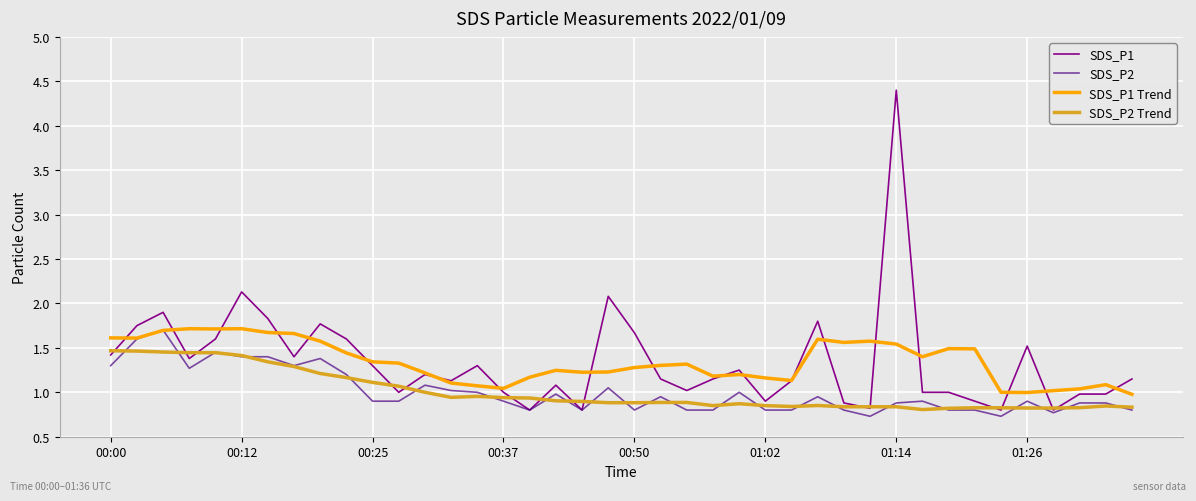

After their last crossing, which series has the higher values: SDS_P2 or SDS_P1 Trend?

SDS_P1 Trend